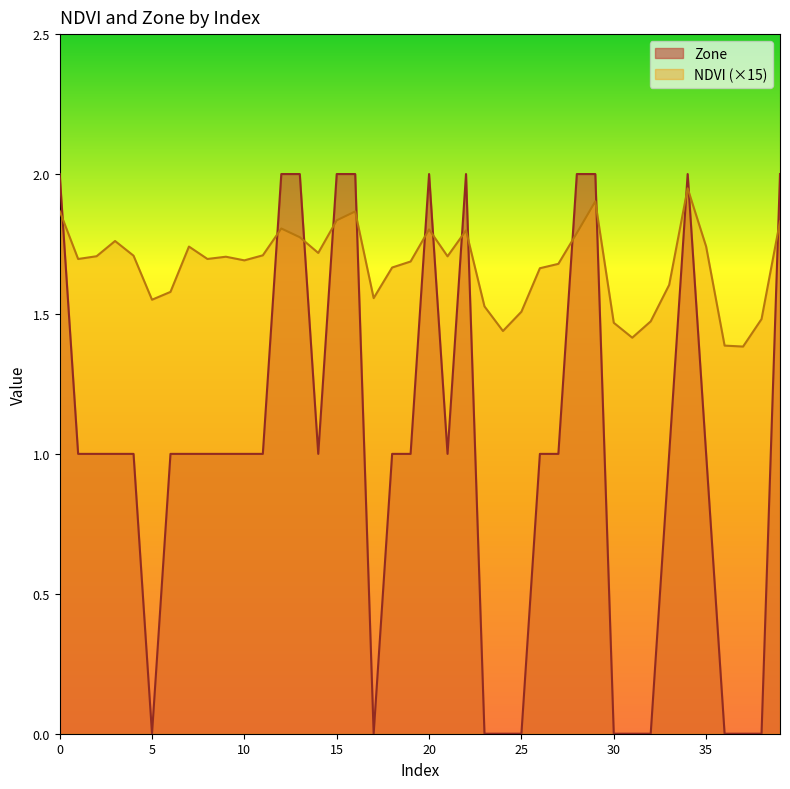

Is the value of NDVI at 6 greater than the value of Zone at 7?

Yes